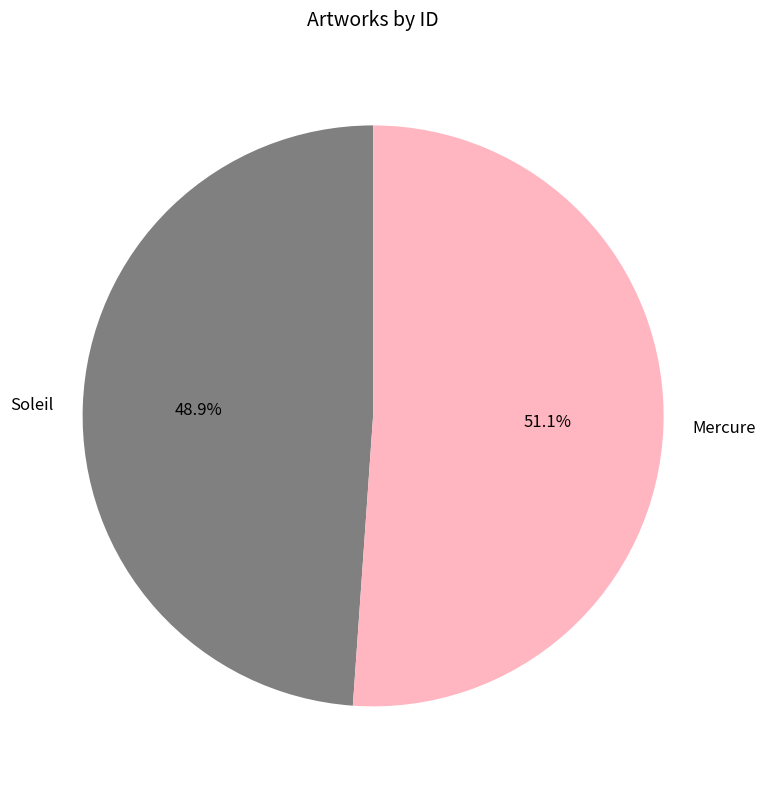

Do Mercure and Soleil together represent more than half of the pie?

Yes